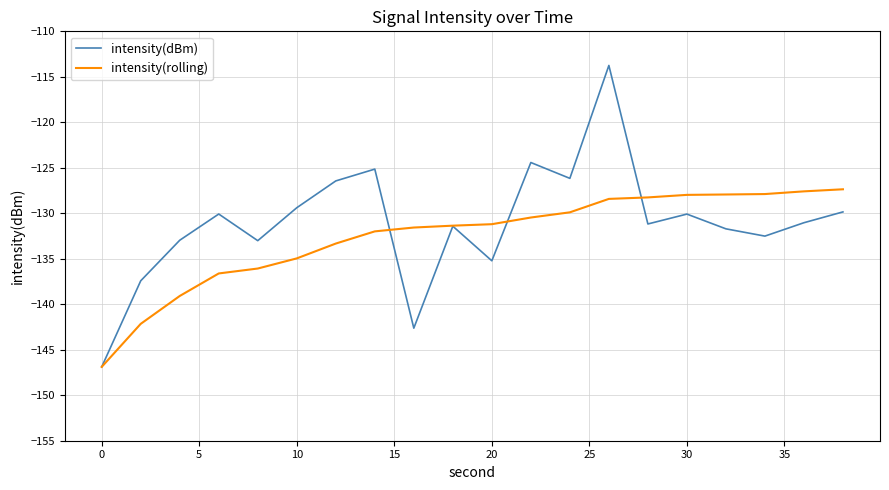

List the series in order of their peak value, highest first.

intensity(dBm), intensity(rolling)